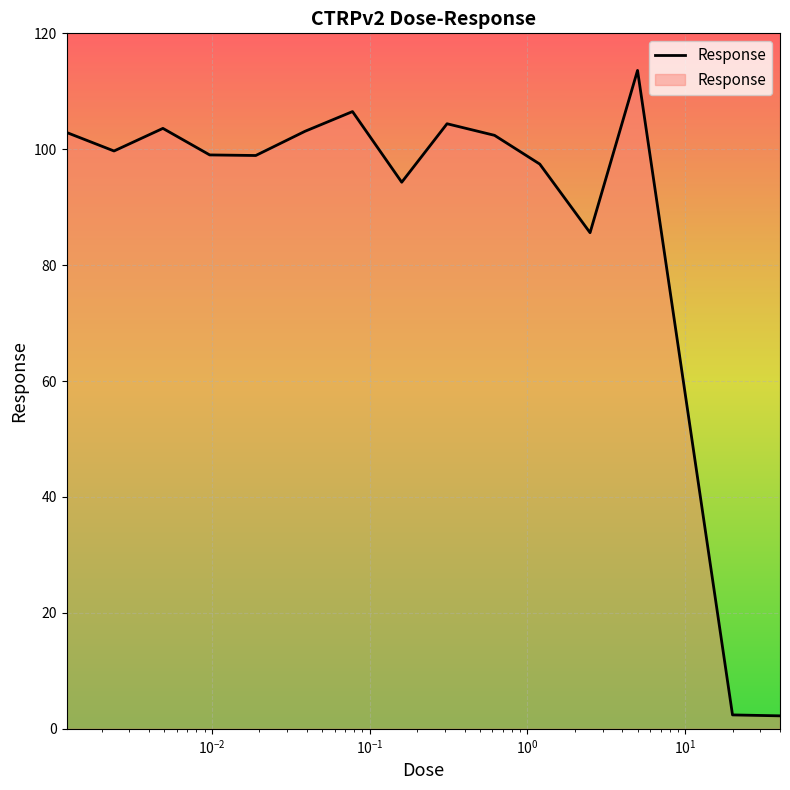

What is the difference between the maximum and minimum values?

111.4